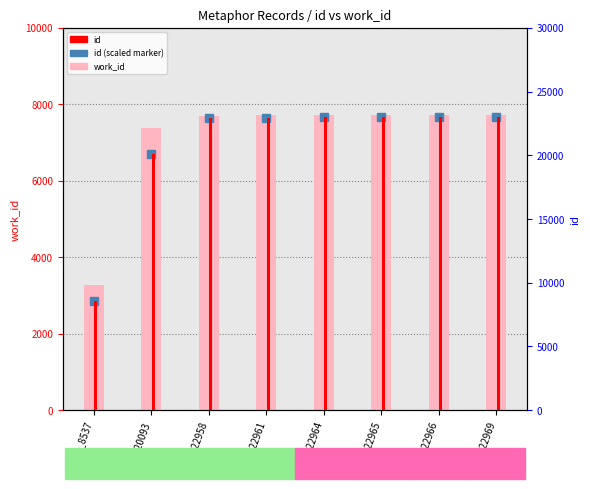

Where is work_id nearest to the value 5495?

id_20093